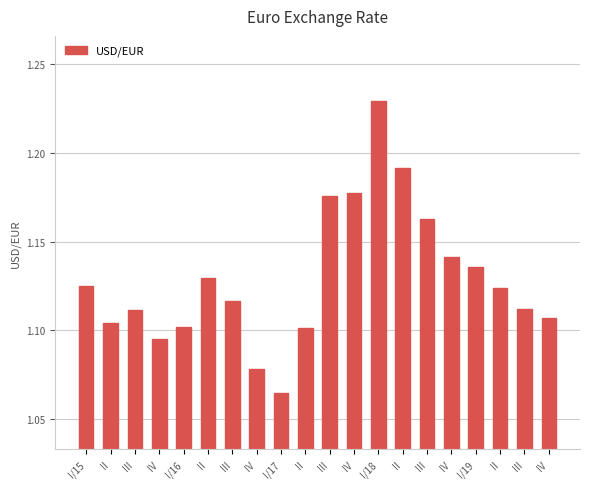

Reading left to right, list all the values displayed in this chart.

I/15=1.1	II=1.1	III=1.1	IV=1.1	I/16=1.1	II=1.1	III=1.1	IV=1.1	I/17=1.1	II=1.1	III=1.2	IV=1.2	I/18=1.2	II=1.2	III=1.2	IV=1.1	I/19=1.1	II=1.1	III=1.1	IV=1.1